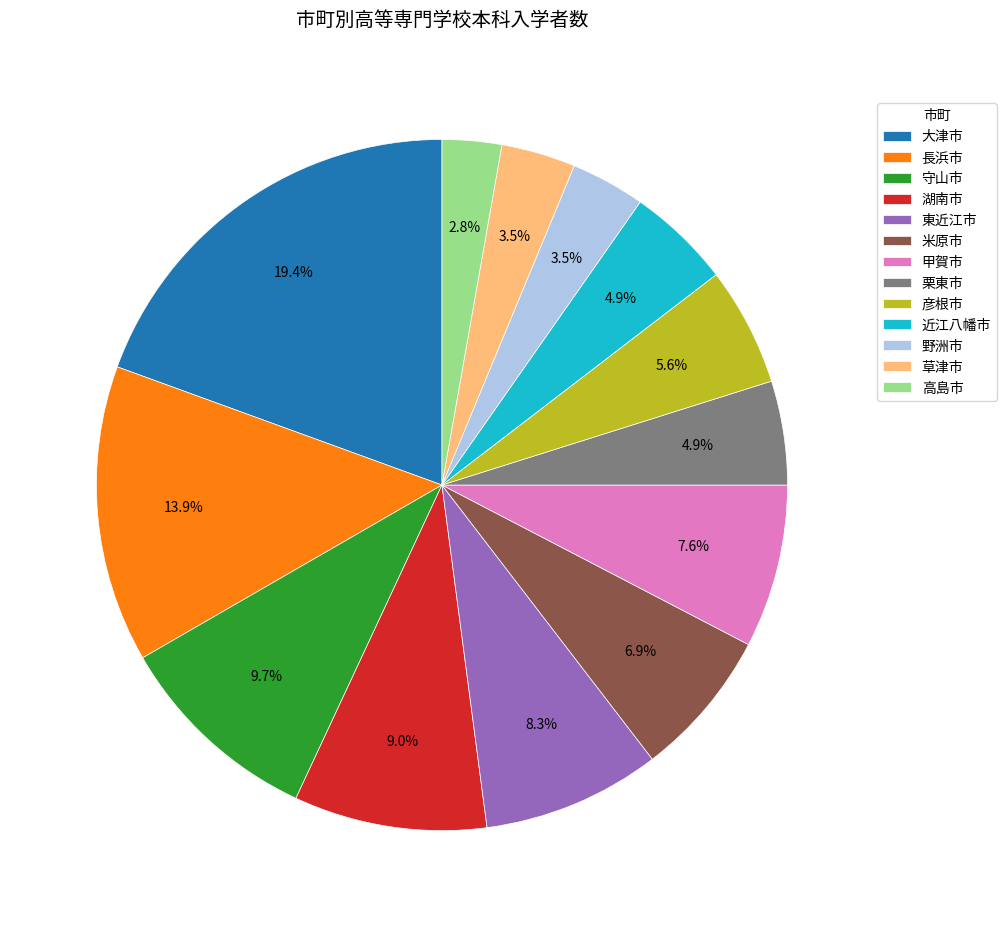

To the nearest percent, what portion does 長浜市 represent?

14%